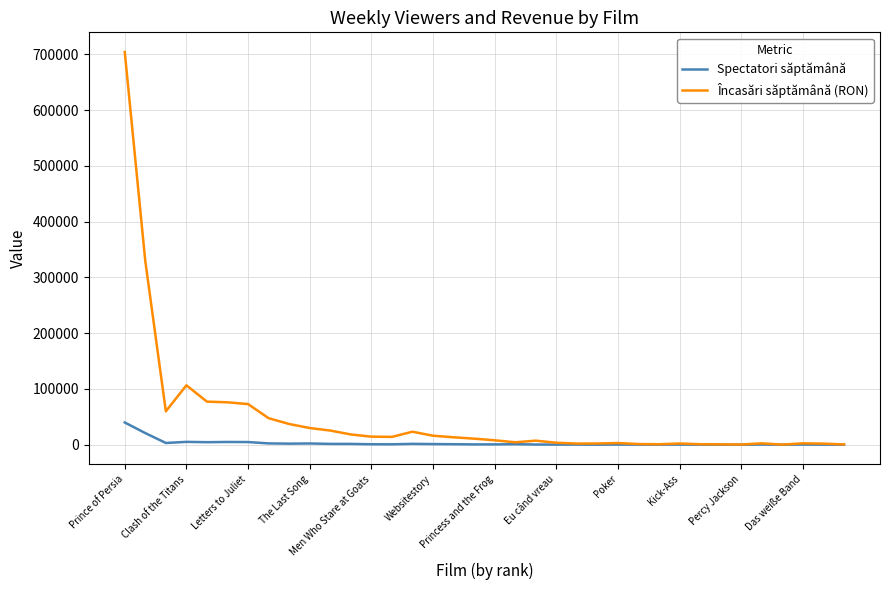

Which series has the largest range (max minus min)?

Încasări săptămână (RON)